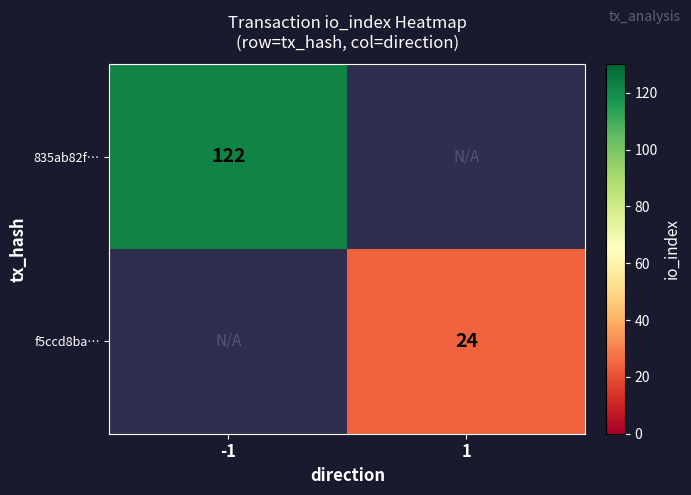

True or false: f5ccd8ba… has a value of 24 at 1.

True